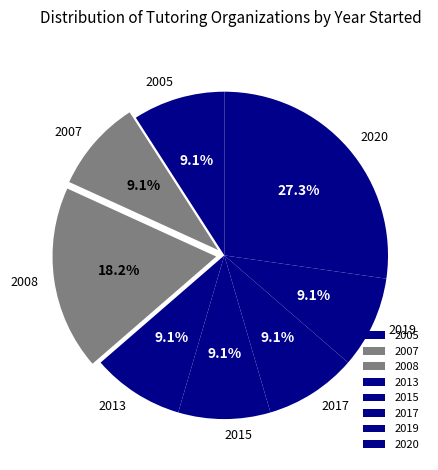

Approximately how many times larger is the value at 2019 compared to 2005?

1.0